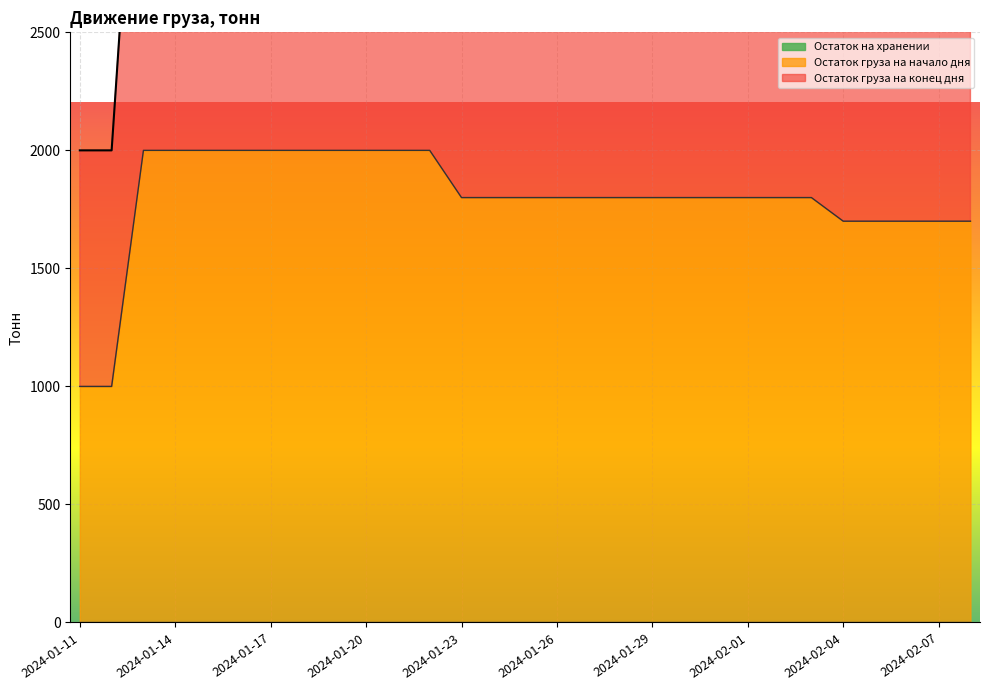

At 2024-01-12, list the series in order from smallest to largest.

Остаток груза на начало дня, Остаток груза на конец дня